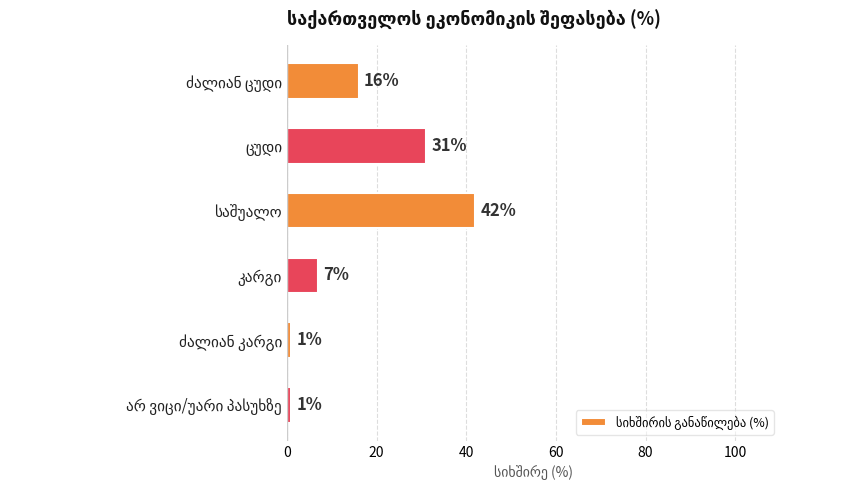

What is the minimum value shown in the chart?

1